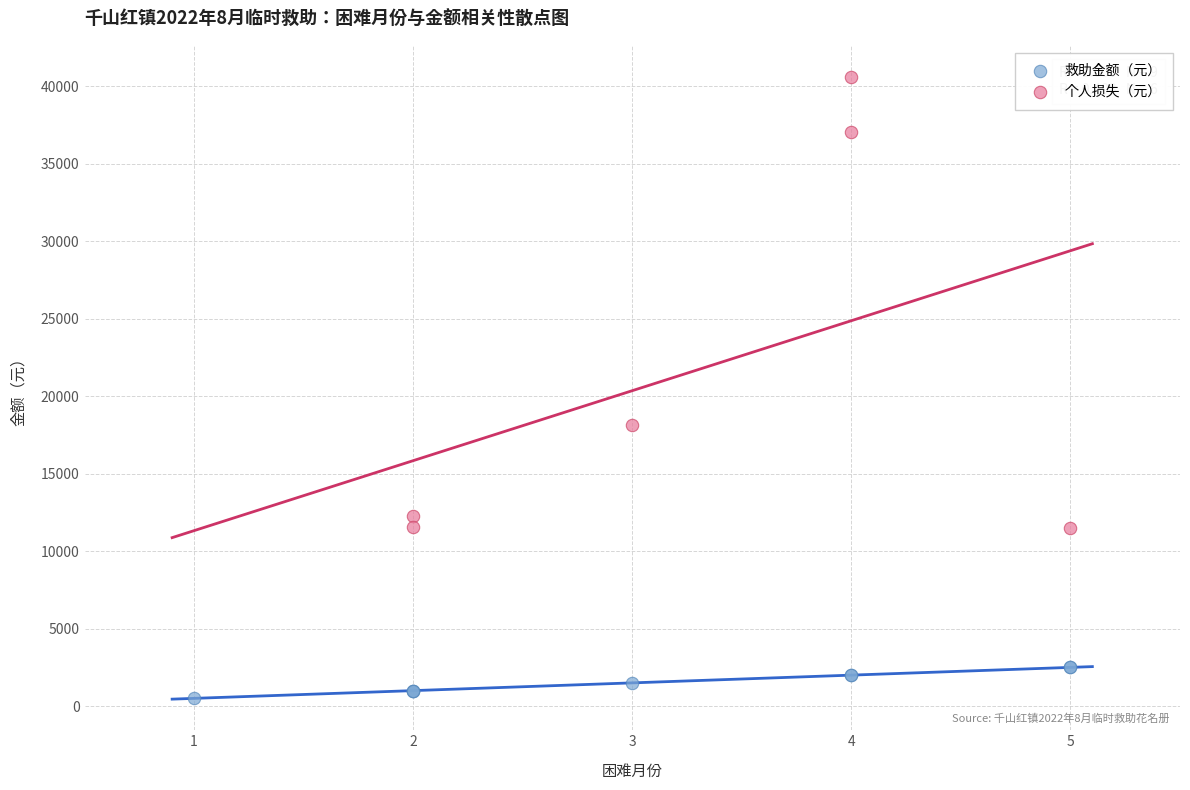

Which series has the widest spread of Y values?

个人损失（元）